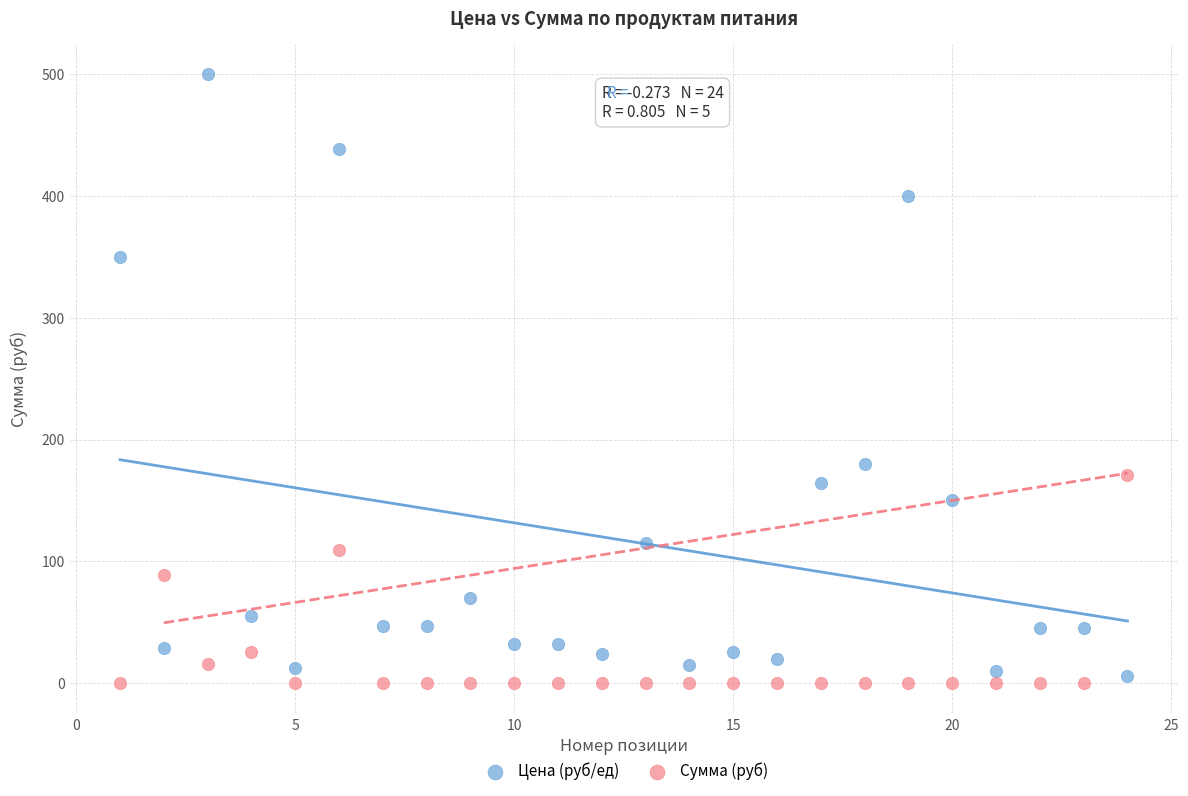

Which series contains the lowest Y value?

Сумма (руб)